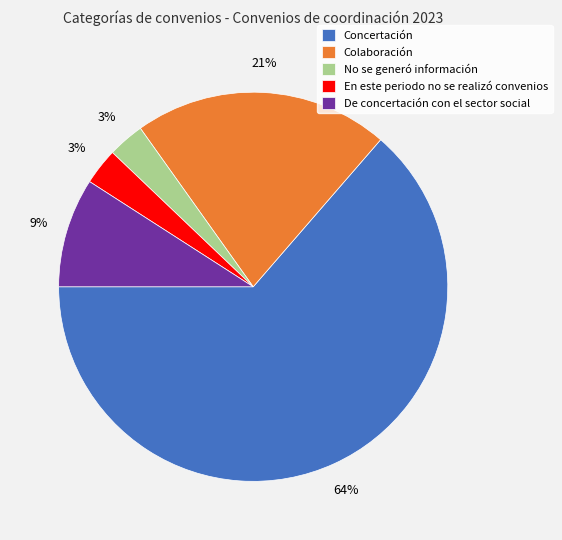

To the nearest percent, what is the combined percentage of En este periodo no se realizó convenios and Colaboración?

24%